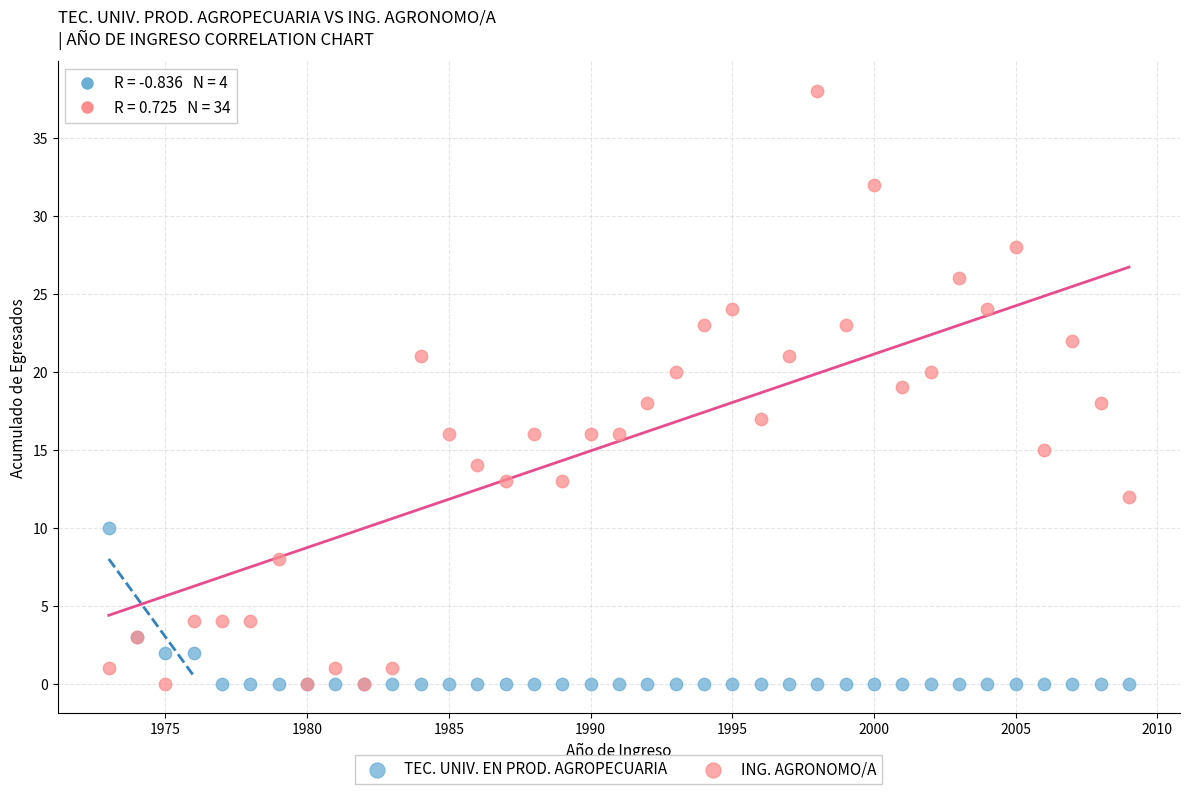

What are all the series names shown in the legend?

TEC. UNIV. EN PROD. AGROPECUARIA, ING. AGRONOMO/A